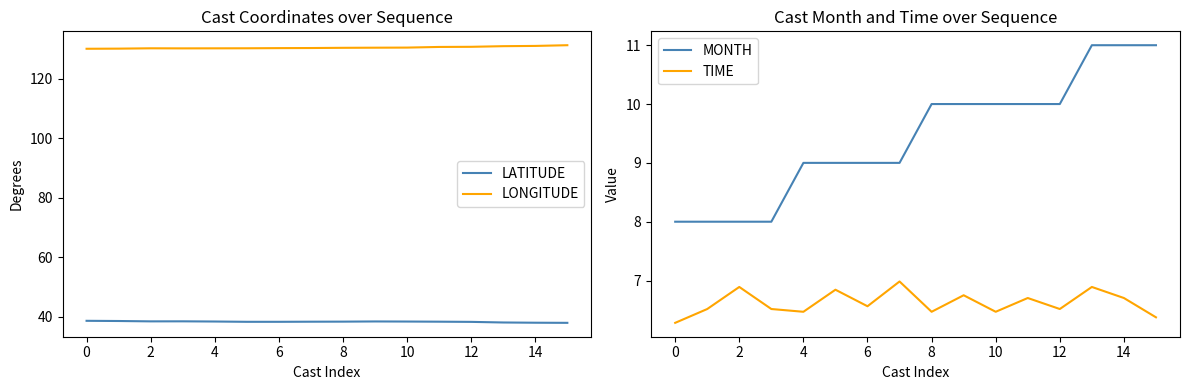

True or false: LATITUDE and LONGITUDE intersect in this chart.

False